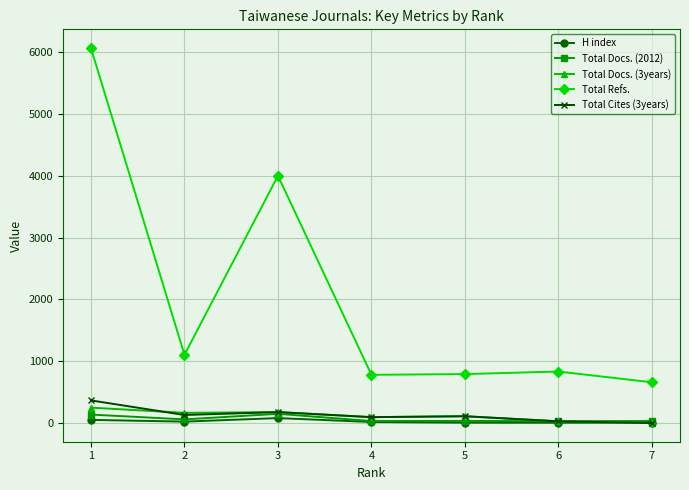

The value of Total Refs. at 4 is 299. True or false?

False